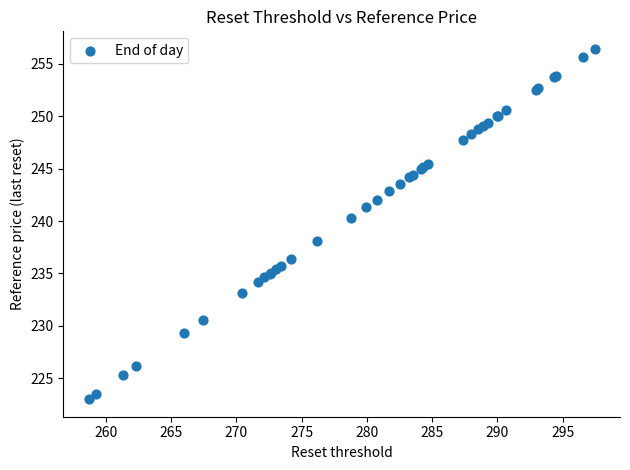

What Y value in the scatter plot is closest to 239?

238.1